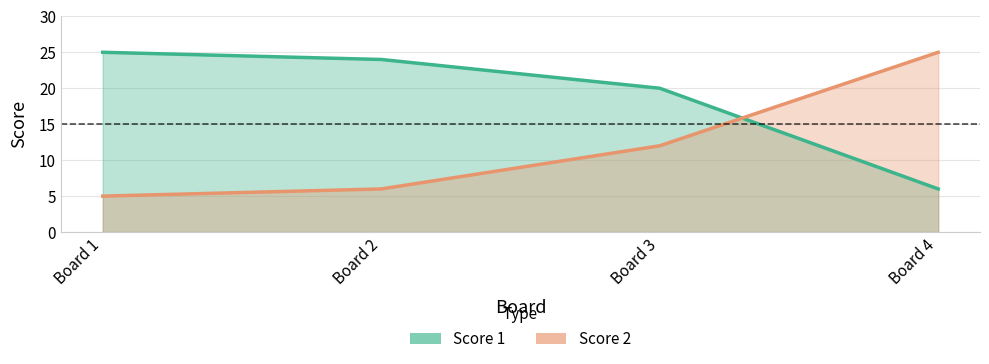

Where does the Score 2 series first go above 12?

Board 4